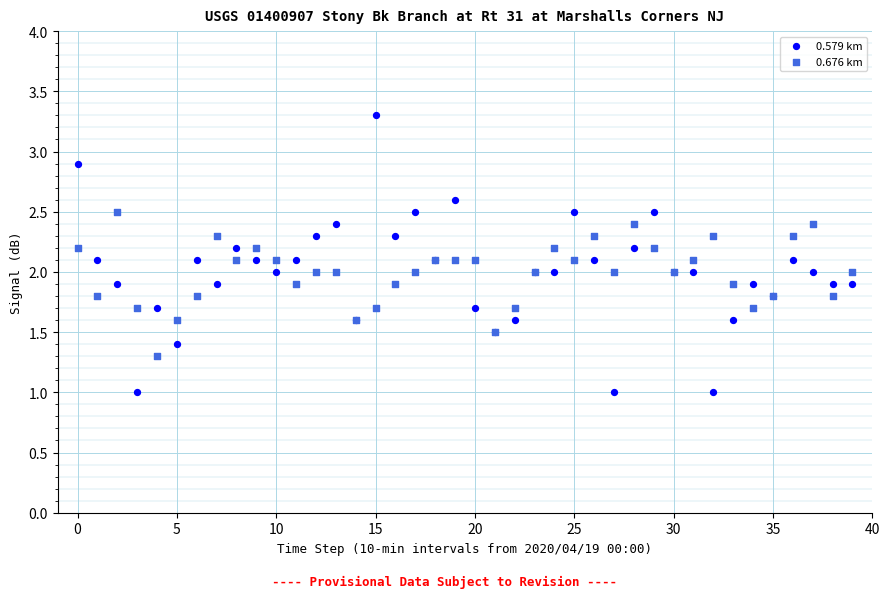

Which series reaches the maximum Y coordinate?

0.579 km